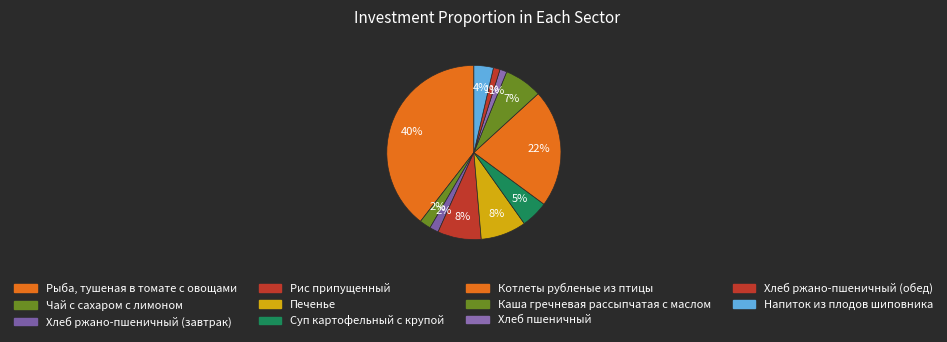

What percentage is the Хлеб пшеничный slice, to the nearest percent?

1%